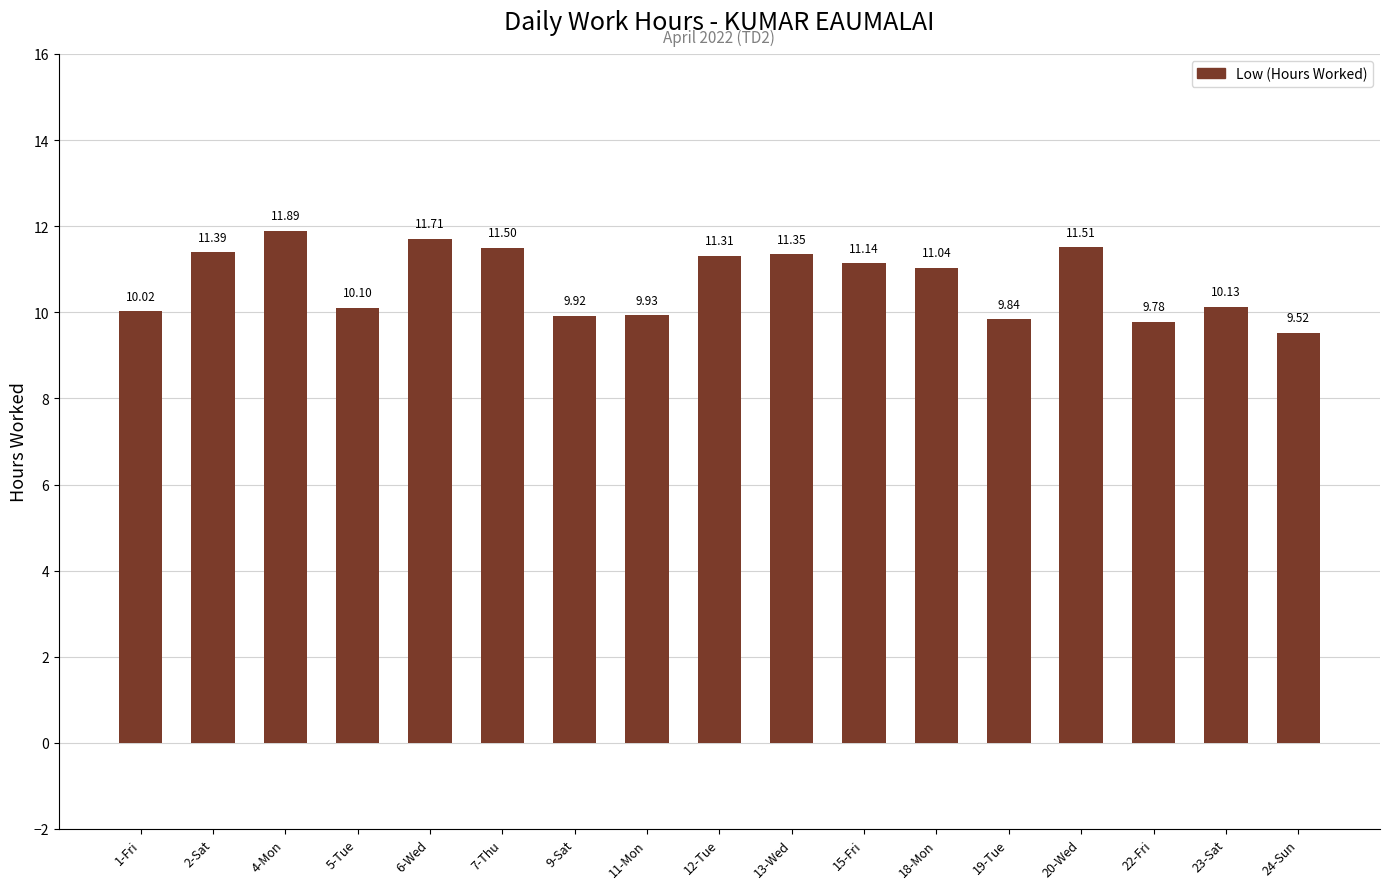

True or false: the data shows 4.9 at 4-Mon.

False